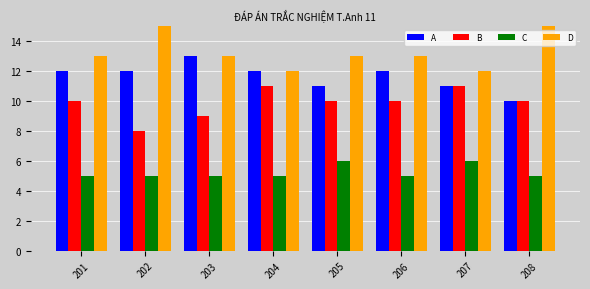

What is the value of the A bar at the 7th from the left?

11